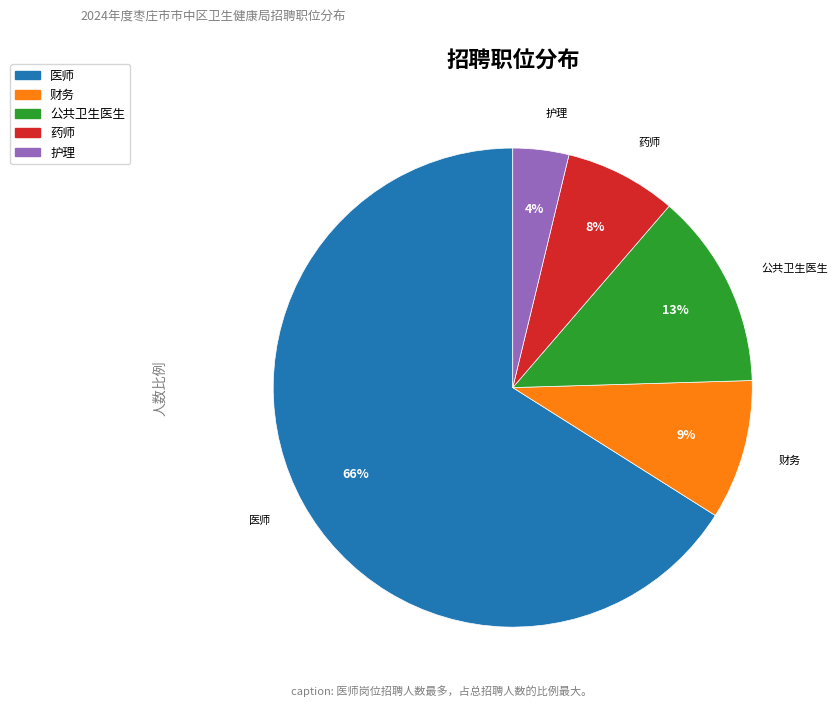

How many segments does this pie chart have?

5